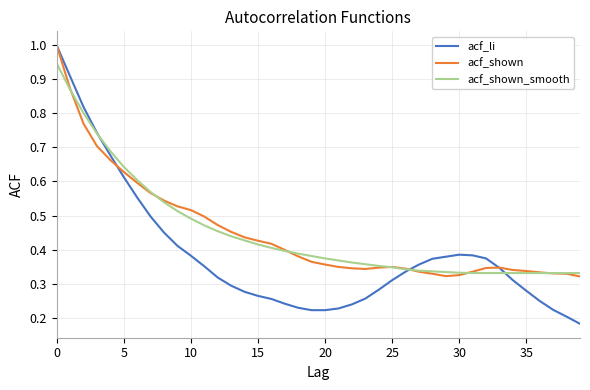

Which series has the widest spread of values?

acf_li